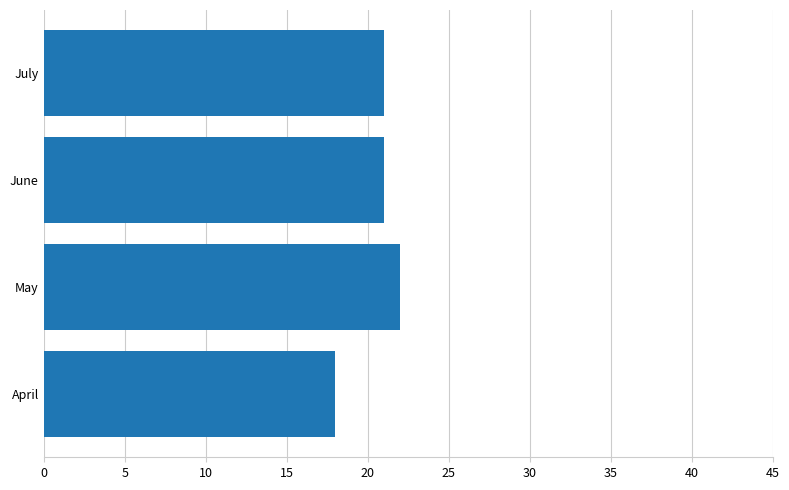

Approximately how many times larger is the value at April compared to June?

0.9